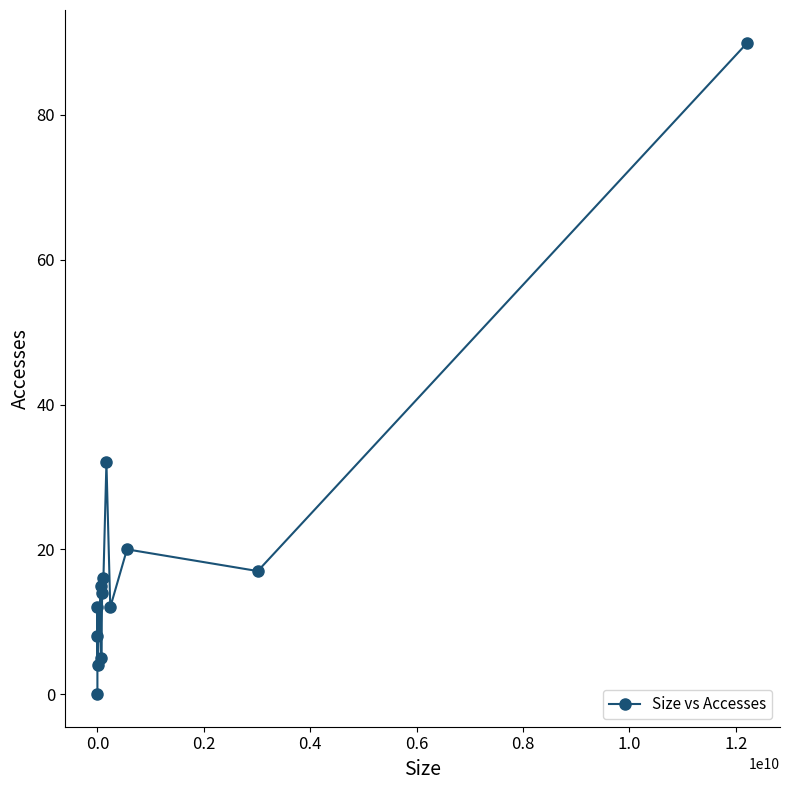

What is the greatest value displayed?

90